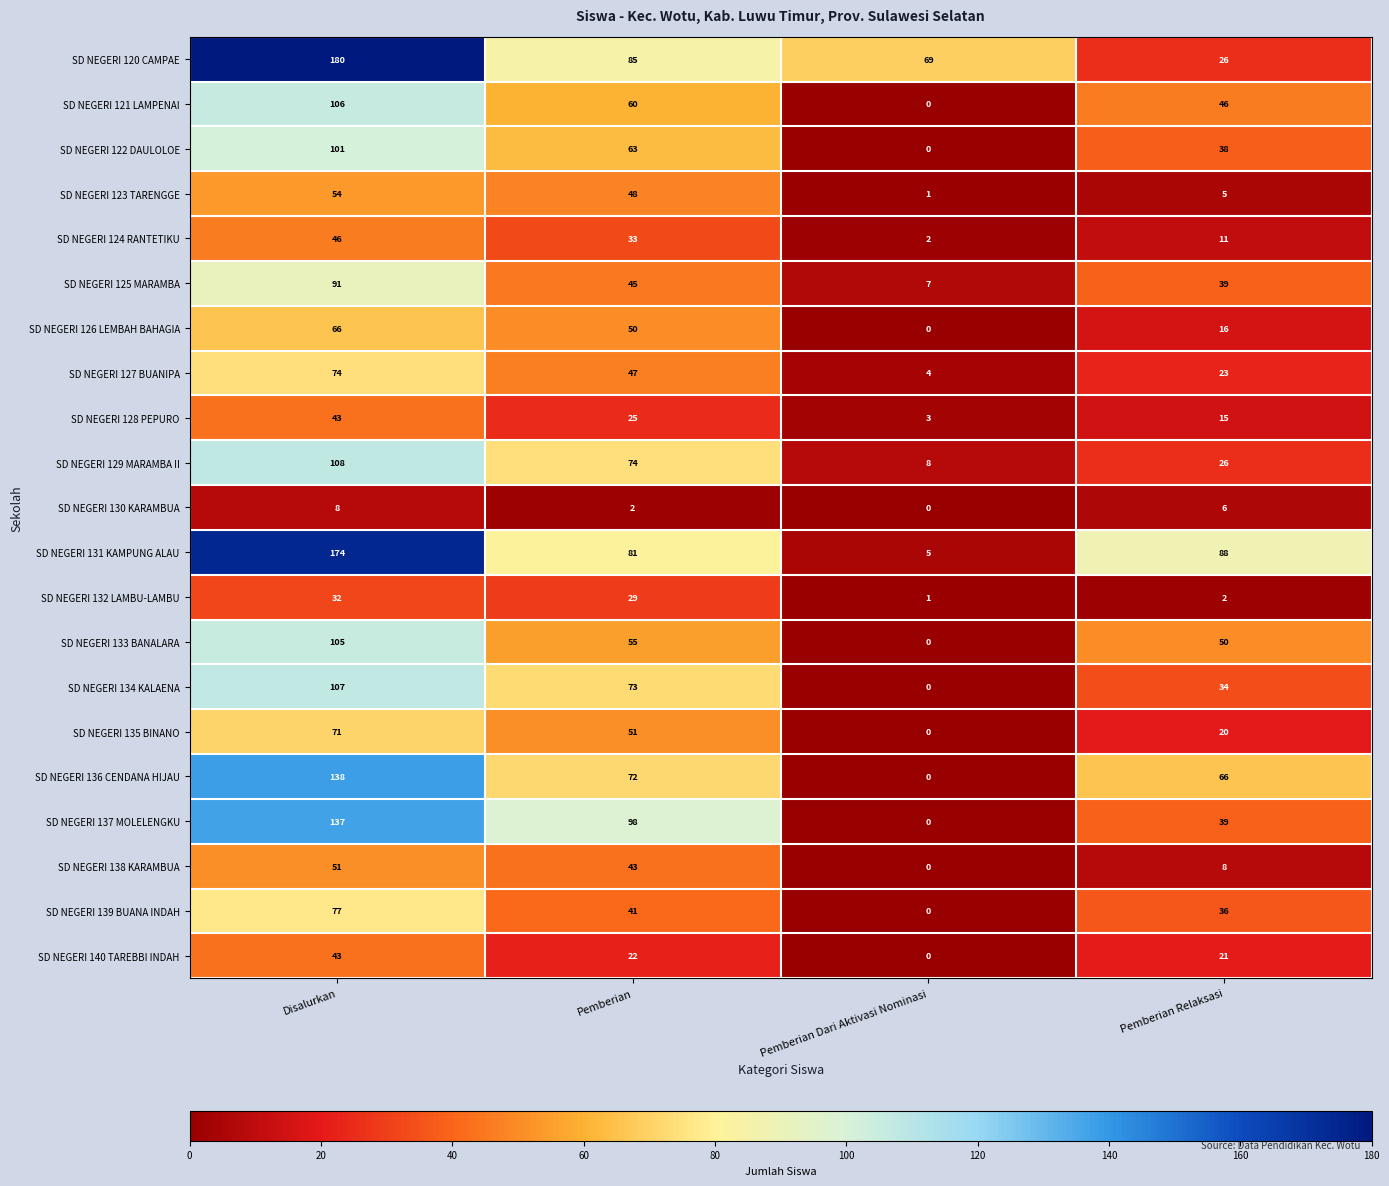

Rank the series at Pemberian from highest to lowest value.

SD NEGERI 137 MOLELENGKU, SD NEGERI 120 CAMPAE, SD NEGERI 131 KAMPUNG ALAU, SD NEGERI 129 MARAMBA II, SD NEGERI 134 KALAENA, SD NEGERI 136 CENDANA HIJAU, SD NEGERI 122 DAULOLOE, SD NEGERI 121 LAMPENAI, SD NEGERI 133 BANALARA, SD NEGERI 135 BINANO, SD NEGERI 126 LEMBAH BAHAGIA, SD NEGERI 123 TARENGGE, SD NEGERI 127 BUANIPA, SD NEGERI 125 MARAMBA, SD NEGERI 138 KARAMBUA, SD NEGERI 139 BUANA INDAH, SD NEGERI 124 RANTETIKU, SD NEGERI 132 LAMBU-LAMBU, SD NEGERI 128 PEPURO, SD NEGERI 140 TAREBBI INDAH, SD NEGERI 130 KARAMBUA